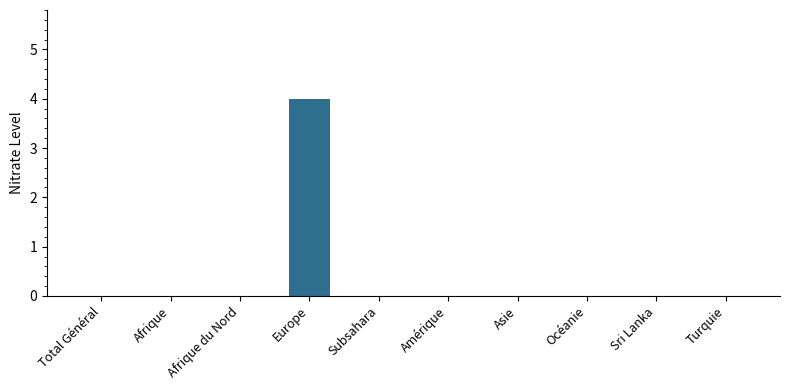

What is the sum of all values?

4